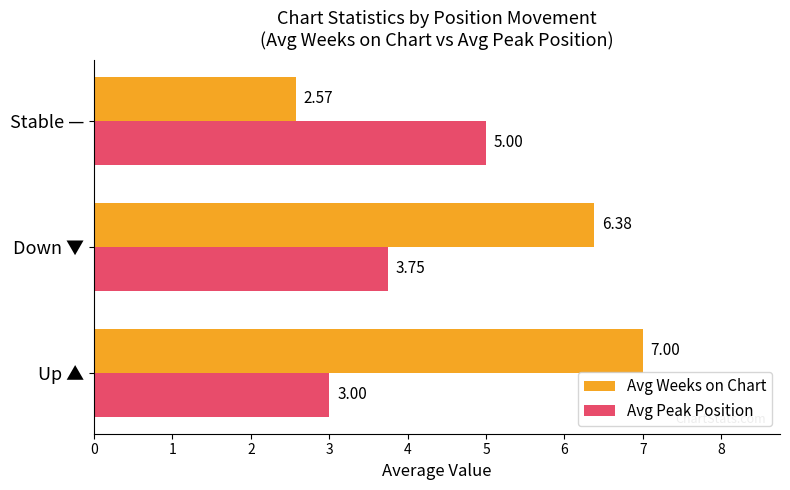

At which label is Avg Weeks on Chart closest to 4?

Stable —